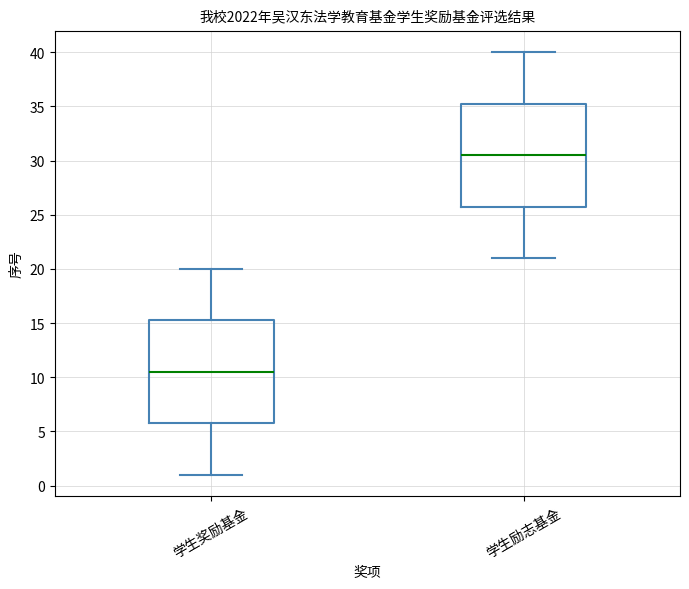

Where is the lower edge of the box for 学生励志基金 on the y-axis? The values are not printed on the chart, so give them approximately, as read against the axis.

26.0